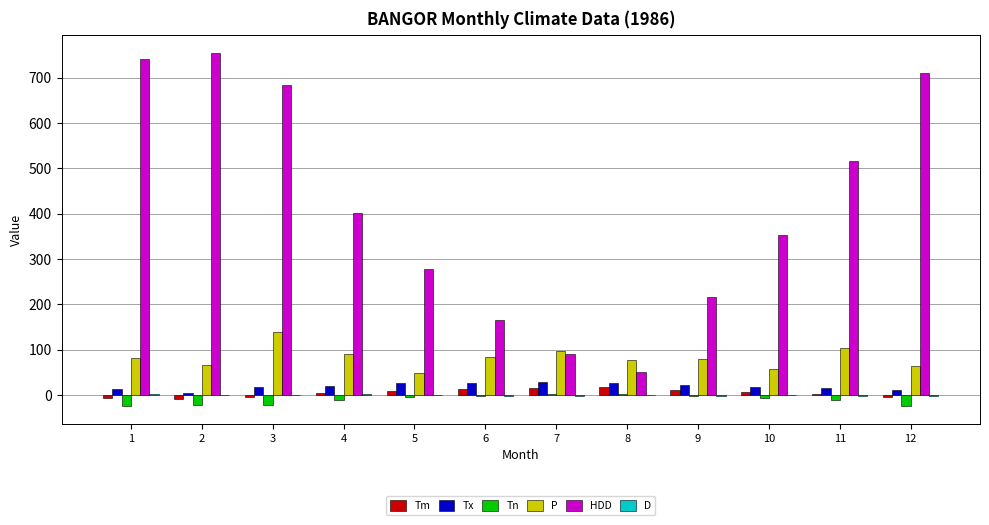

What is the sum of all Tn values?

-130.0